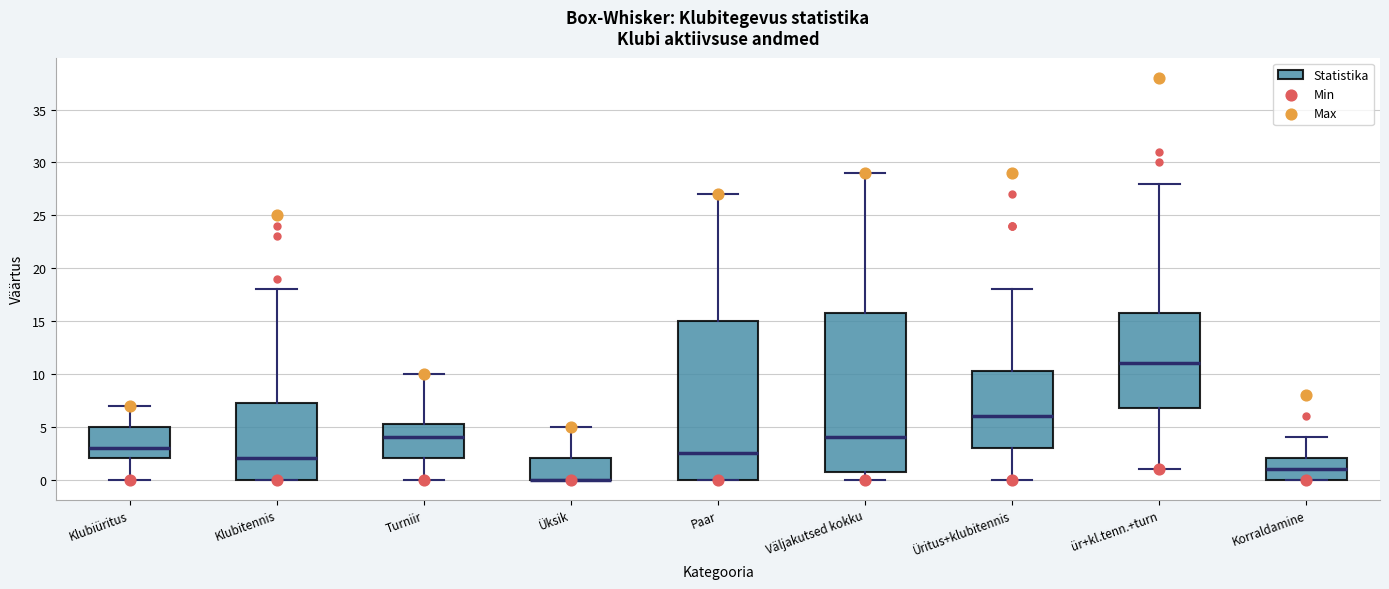

Reading left to right, read every box against the y-axis: the position of its median line, the range the box covers, and the ends of its whiskers. The values are not printed on the chart, so give them approximately, as read against the axis.

Klubiüritus: median 3.0, box 2.0 to 5.0, whiskers 0.0 to 7.0
Klubitennis: median 2.0, box 0.0 to 7.5, whiskers 0.0 to 18.0
Turniir: median 4.0, box 2.0 to 5.5, whiskers 0.0 to 10.0
Üksik: median 0.0 (drawn on the box's lower edge), box 0.0 to 2.0, whiskers 0.0 to 5.0
Paar: median 2.5, box 0.0 to 15.0, whiskers 0.0 to 27.0
Väljakutsed kokku: median 4.0, box 1.0 to 16.0, whiskers 0.0 to 29.0
Üritus+klubitennis: median 6.0, box 3.0 to 10.5, whiskers 0.0 to 18.0
ür+kl.tenn.+turn: median 11.0, box 7.0 to 16.0, whiskers 1.0 to 28.0
Korraldamine: median 1.0, box 0.0 to 2.0, whiskers 0.0 to 4.0